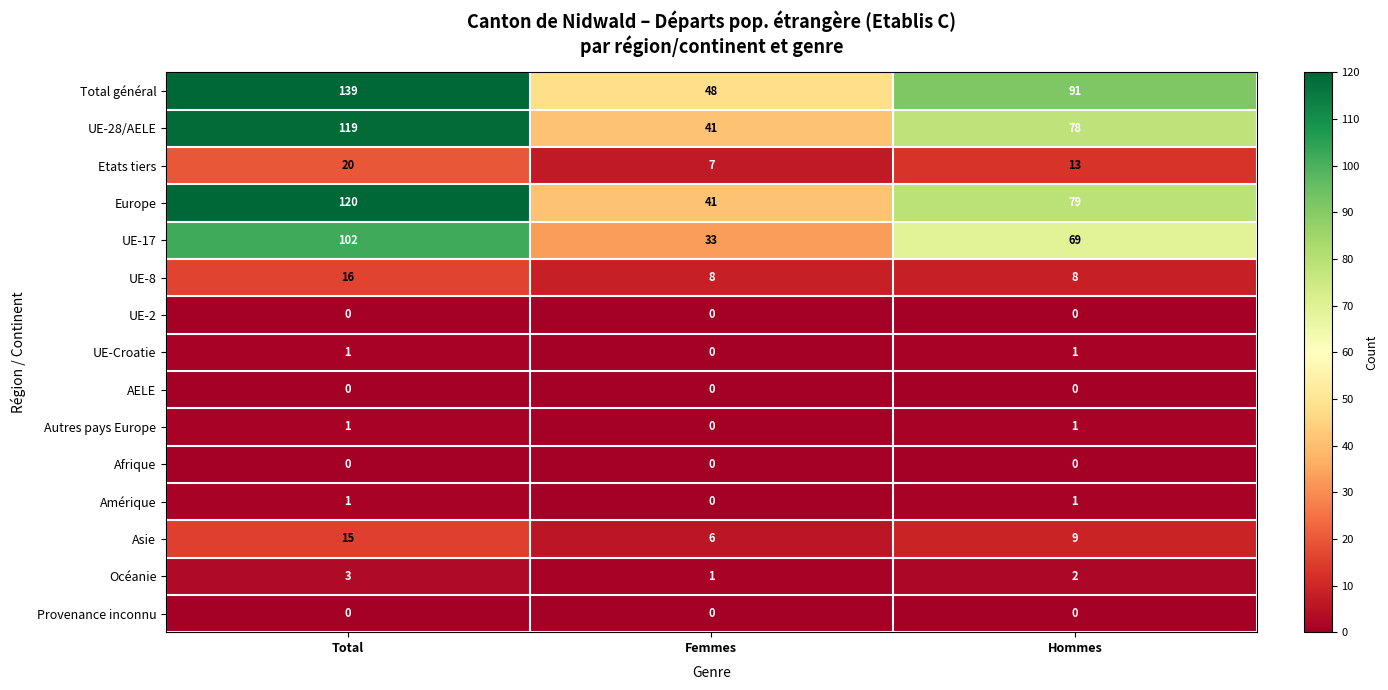

Where is UE-28/AELE nearest to the value 80?

Hommes